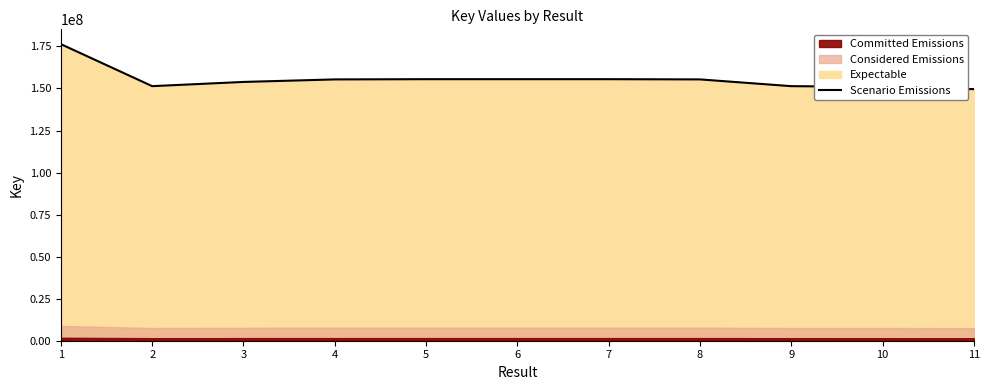

What is the highest value of the Scenario Emissions series?

176364089